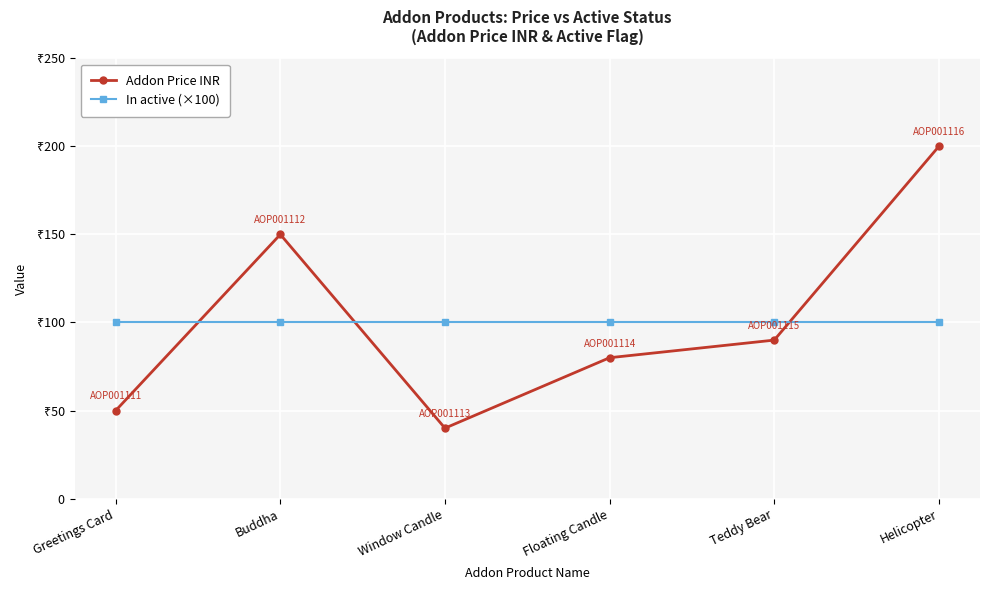

The value of Addon Price INR at Buddha is 150. True or false?

True